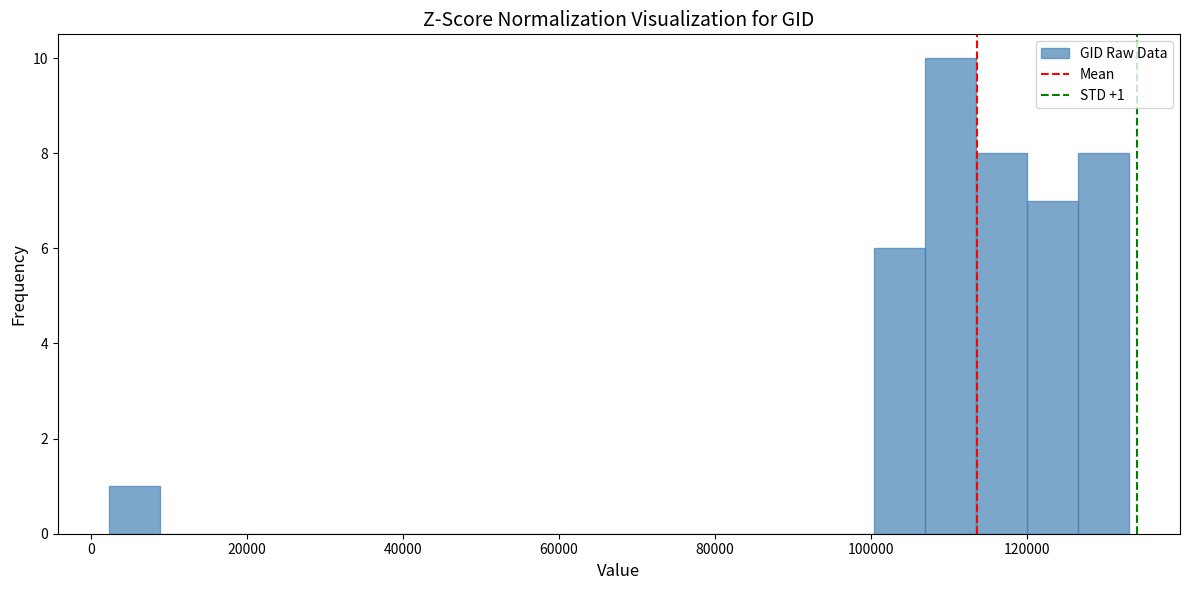

Read against the x-axis, roughly where is the centre of the tallest bar?

110000